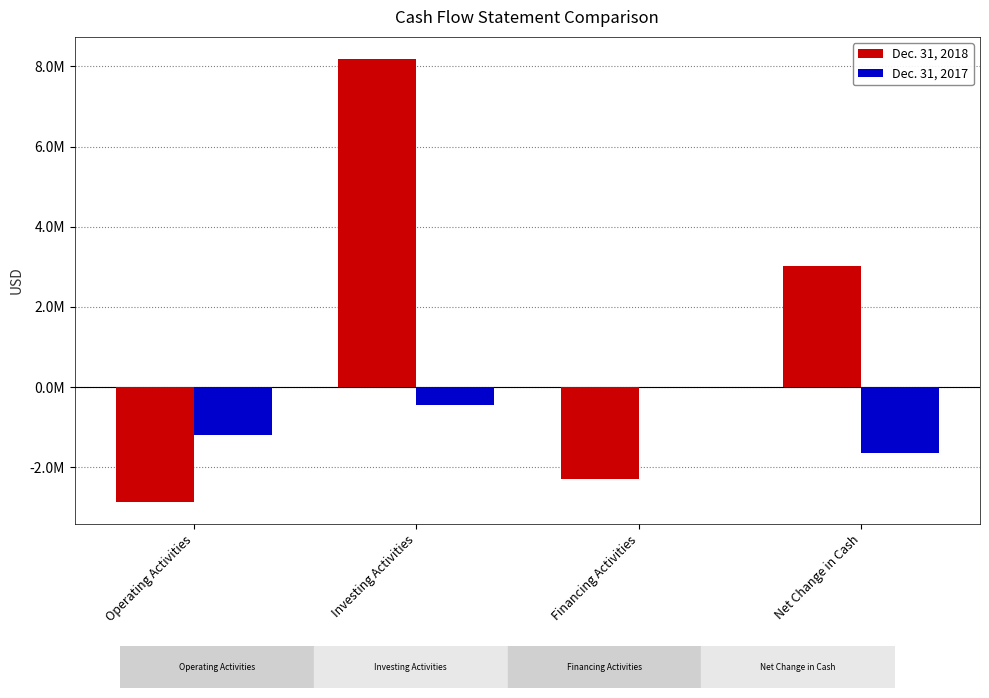

Between Net Change in Cash and Financing Activities, which is larger?

Net Change in Cash